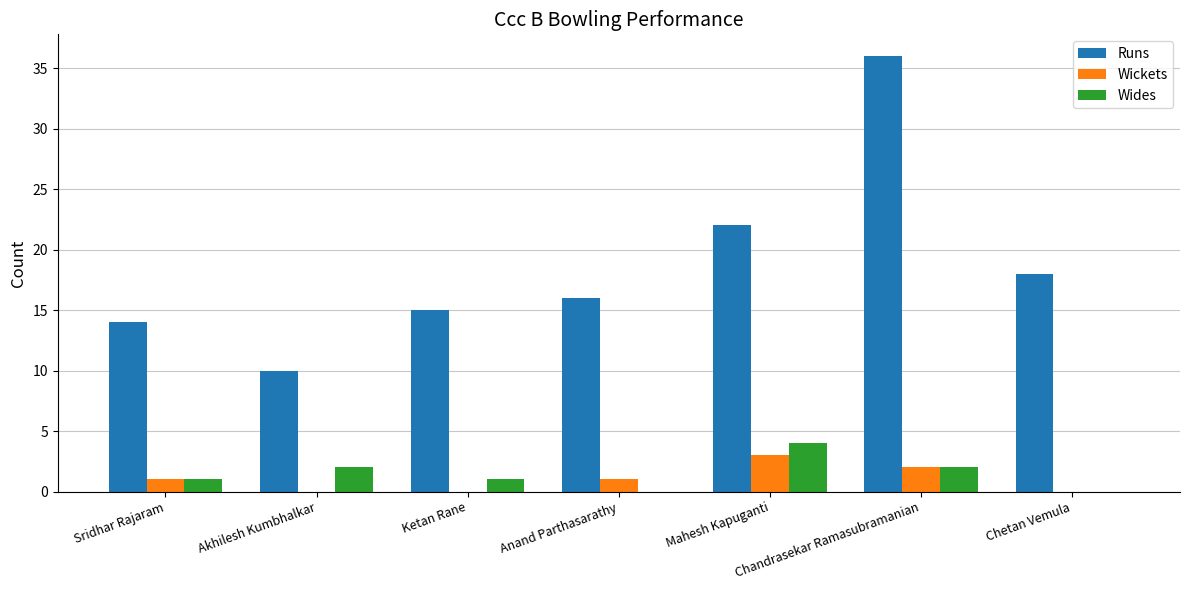

Reading left to right, transcribe all the data shown in this chart.

Runs: Sridhar Rajaram=14	Akhilesh Kumbhalkar=10	Ketan Rane=15	Anand Parthasarathy=16	Mahesh Kapuganti=22	Chandrasekar Ramasubramanian=36	Chetan Vemula=18
Wickets: Sridhar Rajaram=1	Akhilesh Kumbhalkar=0	Ketan Rane=0	Anand Parthasarathy=1	Mahesh Kapuganti=3	Chandrasekar Ramasubramanian=2	Chetan Vemula=0
Wides: Sridhar Rajaram=1	Akhilesh Kumbhalkar=2	Ketan Rane=1	Anand Parthasarathy=0	Mahesh Kapuganti=4	Chandrasekar Ramasubramanian=2	Chetan Vemula=0